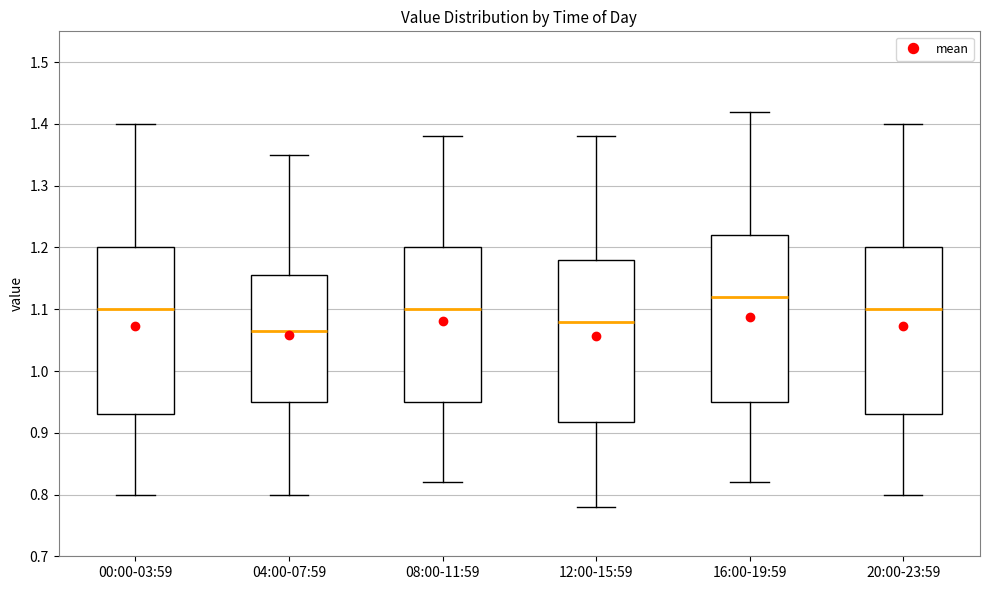

Where is the upper edge of the box for 00:00-03:59 on the y-axis? The values are not printed on the chart, so give them approximately, as read against the axis.

1.20